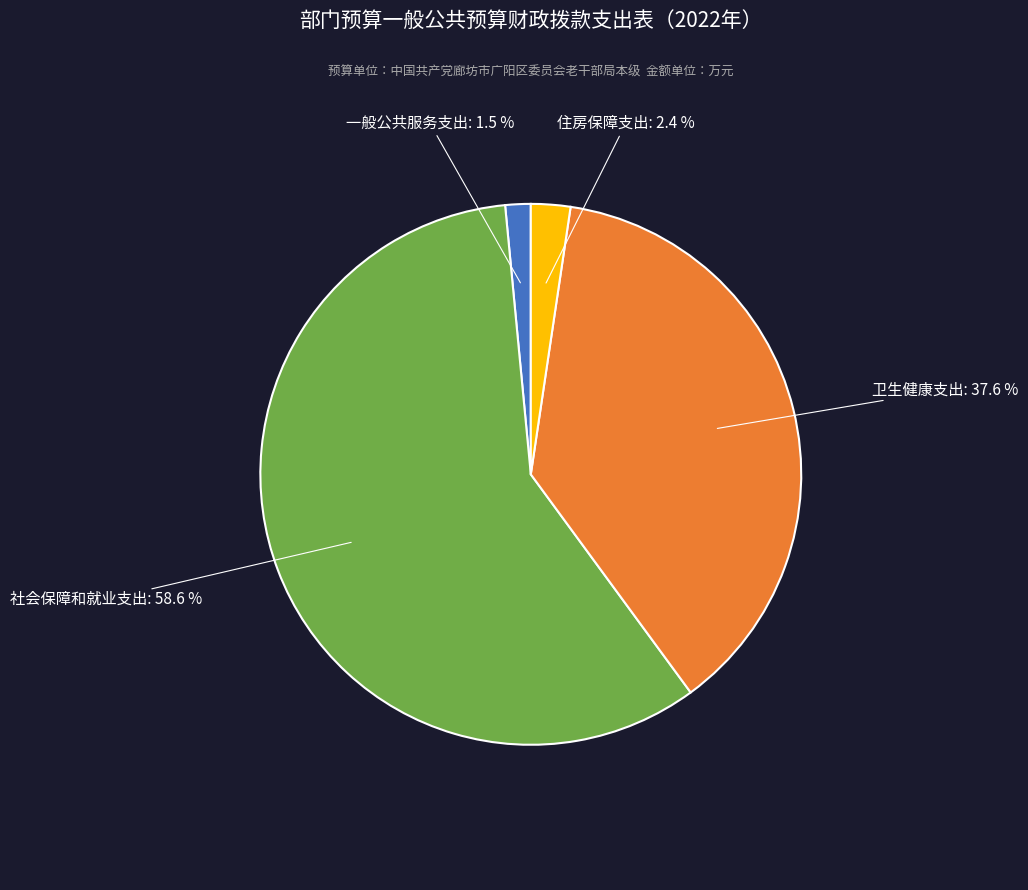

To the nearest percent, what portion does 卫生健康支出 represent?

38%